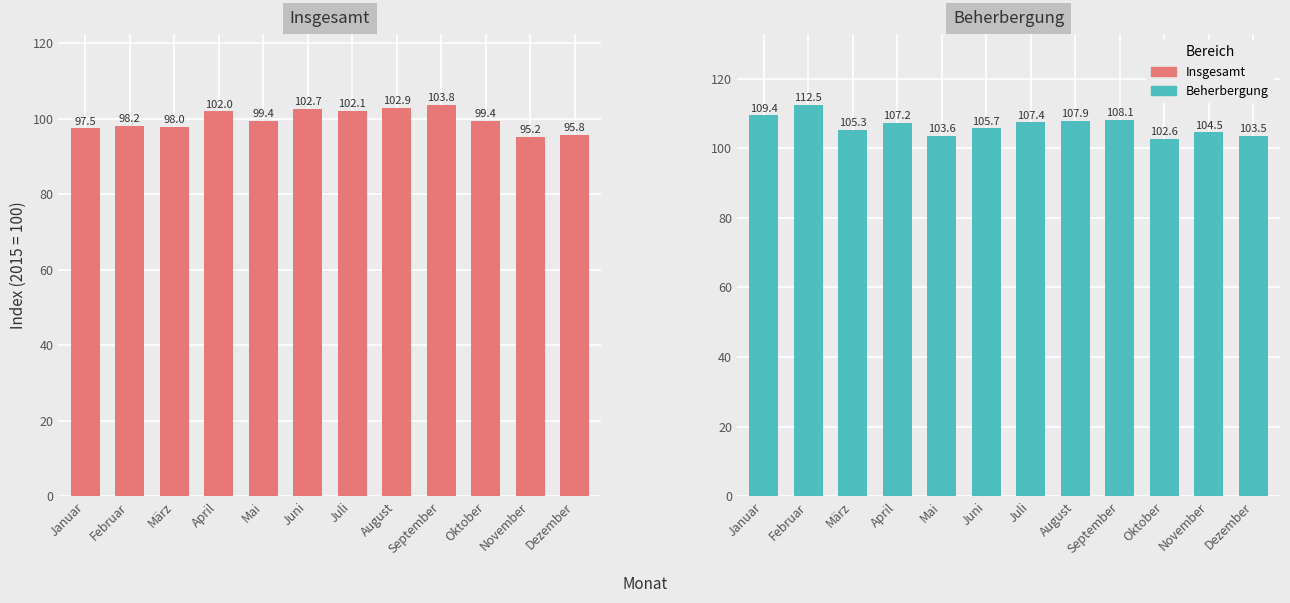

How many bars are there in total?

24